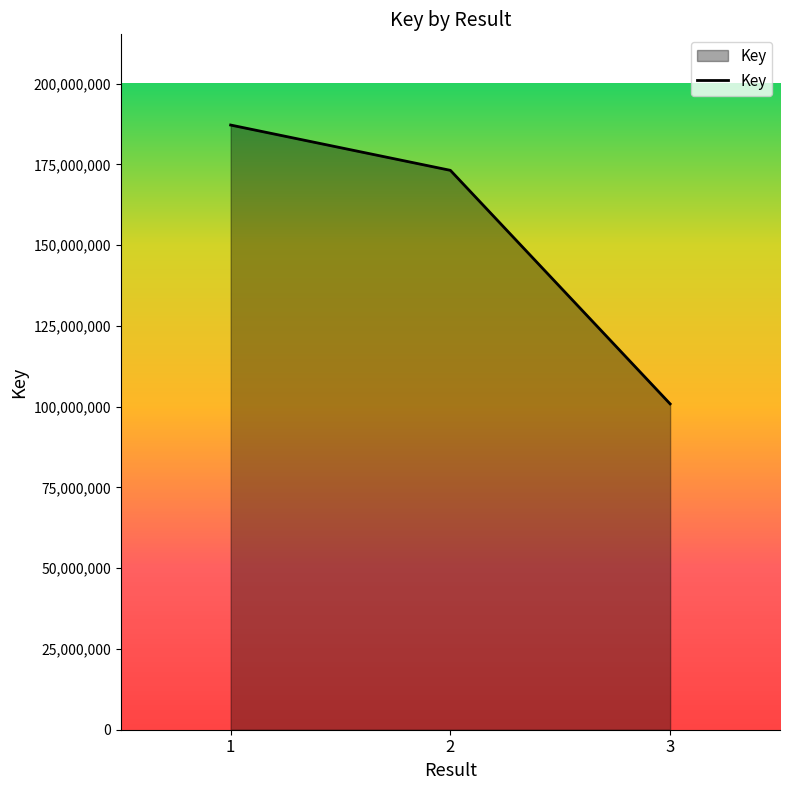

Reading right to left, what are all the values shown in this chart?

3=100862236	2=173154457	1=187180179